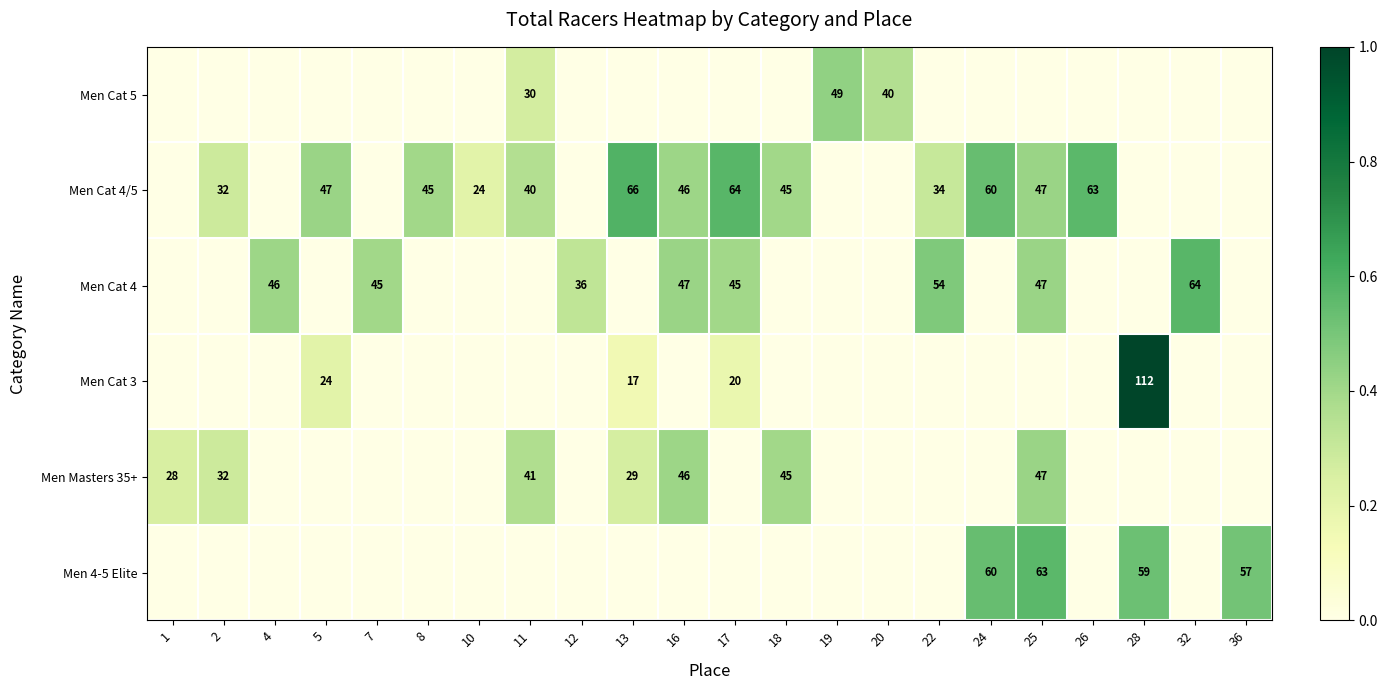

True or false: Men Masters 35+ has a value of 0.0 at 19.

True